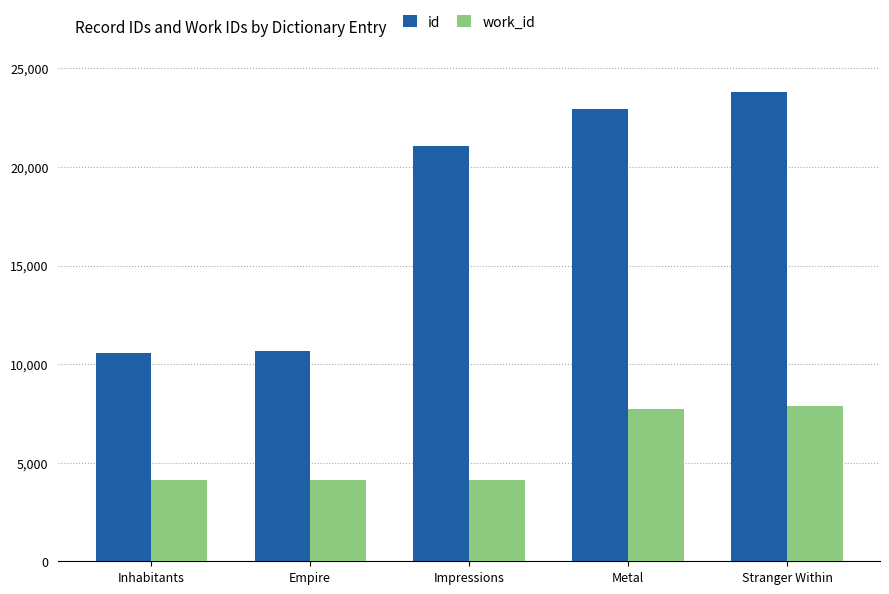

What are all the series names shown in the legend?

id, work_id